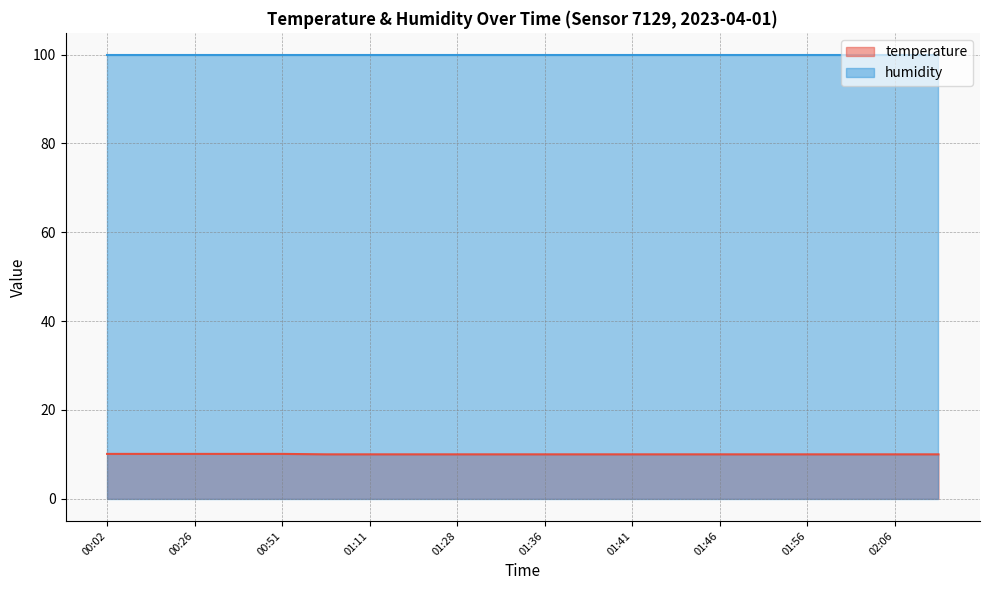

Read the value at 01:20.

10.0